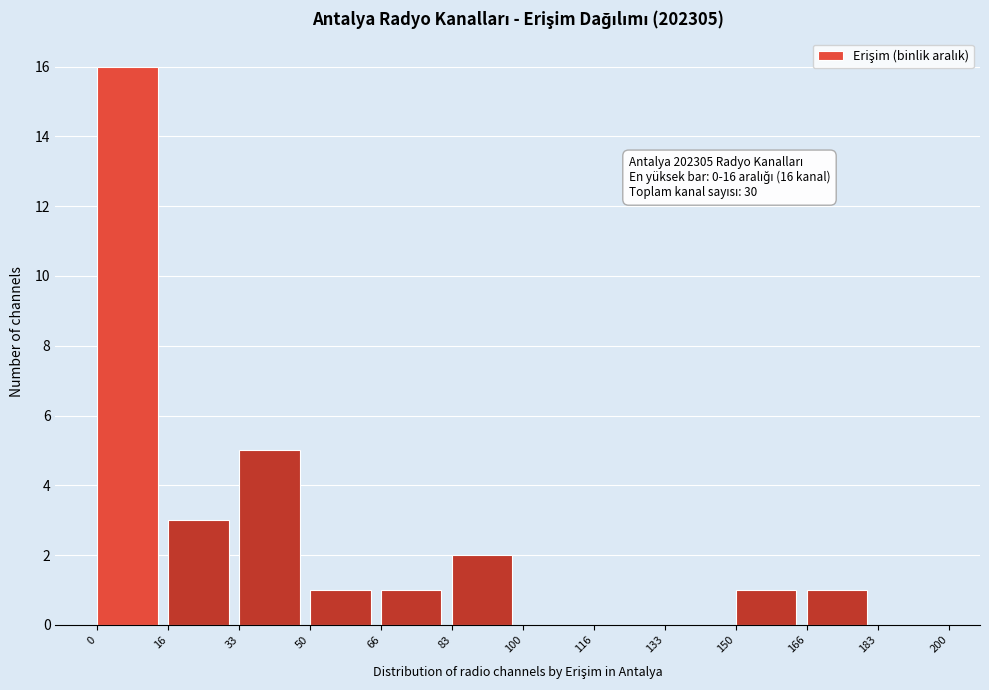

Which range on the x-axis has the tallest bar?

0 to 16